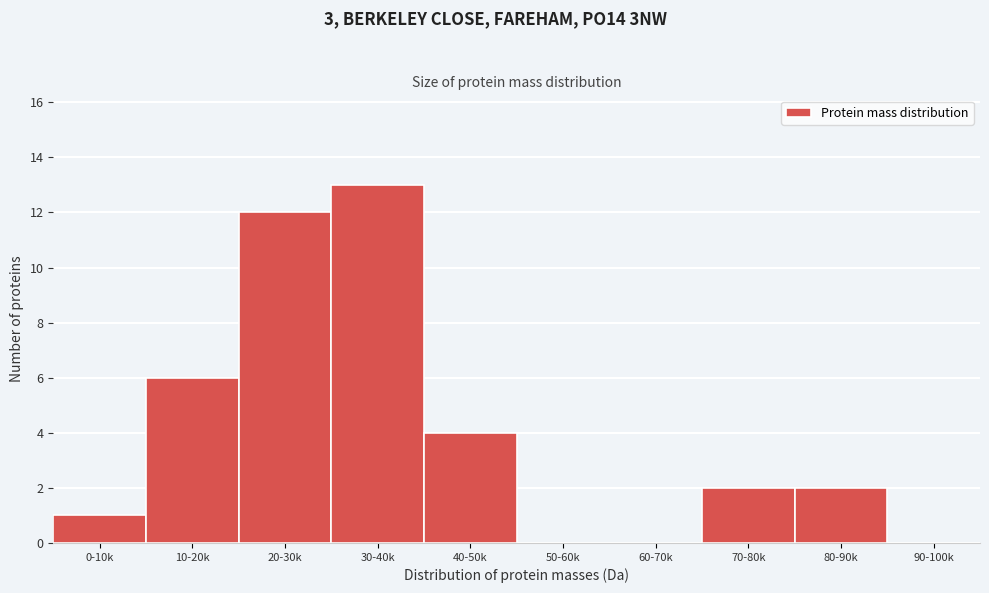

Reading left to right, what are all the values shown in this chart?

0-10k=1	10-20k=6	20-30k=12	30-40k=13	40-50k=4	50-60k=0	60-70k=0	70-80k=2	80-90k=2	90-100k=0